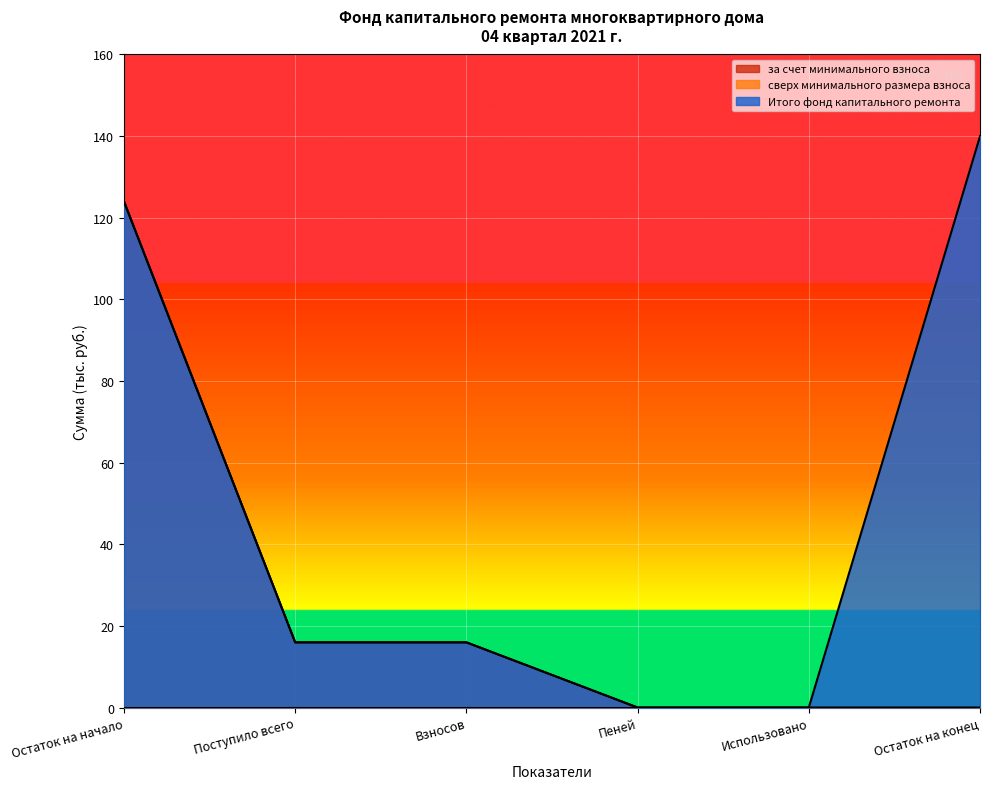

Reading left to right, extract all data points from this chart.

за счет минимального взноса: Остаток на начало=124.0	Поступило всего=16.0	Взносов=16.0	Пеней=0.0	Использовано=0.0	Остаток на конец=0.0
Итого фонд капитального ремонта: Остаток на начало=124.0	Поступило всего=16.0	Взносов=16.0	Пеней=0.0	Использовано=0.0	Остаток на конец=140.0